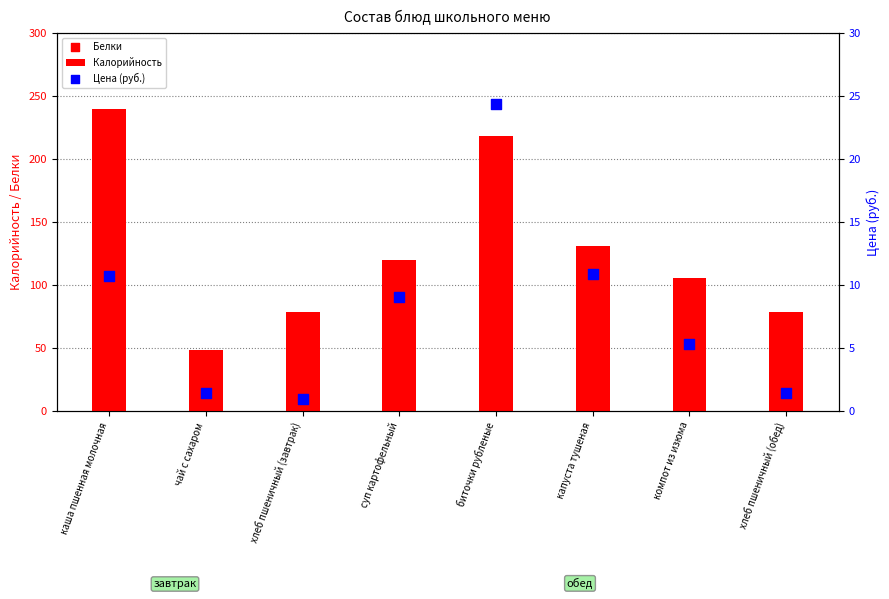

Which series has the largest total across all categories?

Калорийность